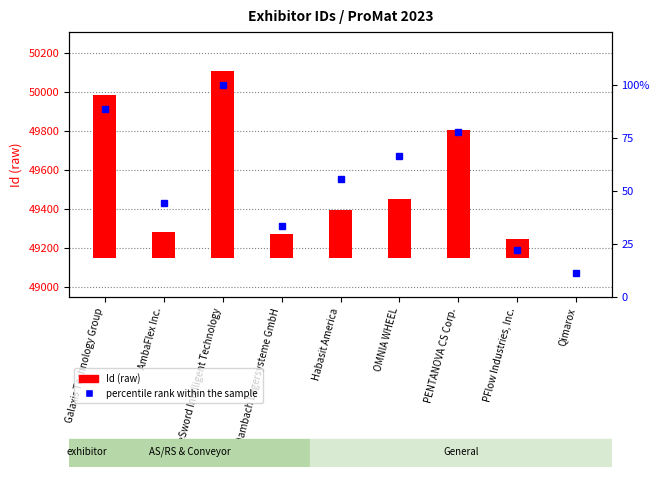

Reading left to right, extract all data points from this chart.

88.9	44.4	100.0	33.3	55.6	66.7	77.8	22.2	11.1